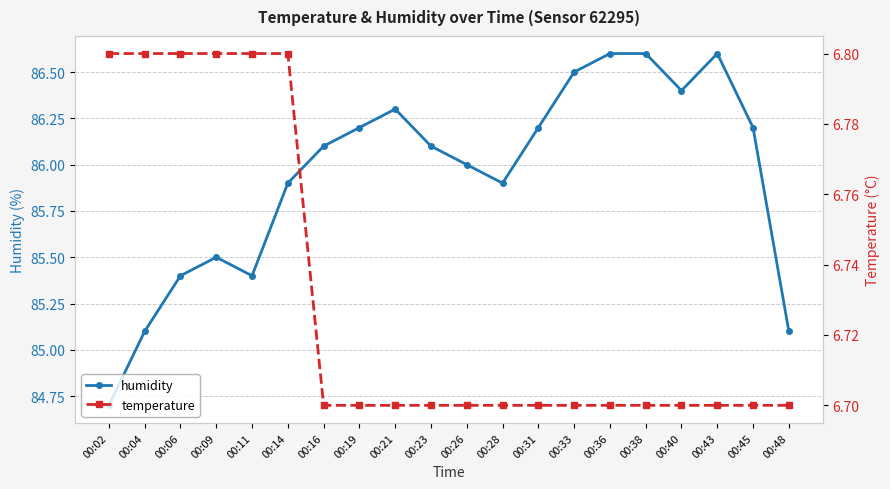

At which label does humidity reach its peak?

00:36